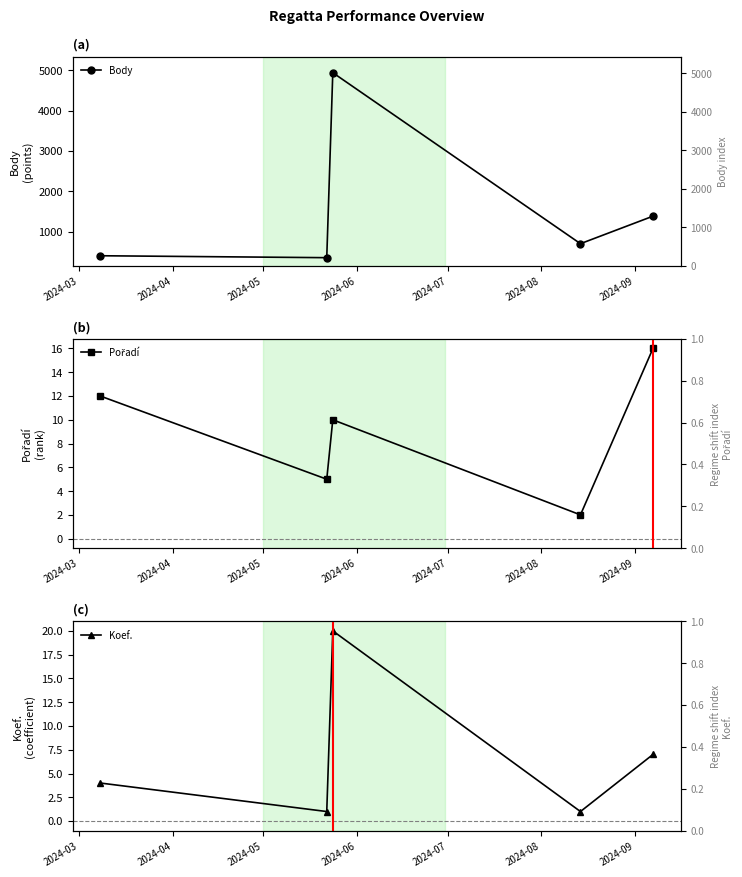

List the series in order of their peak value, lowest first.

Pořadí, Koef., Body